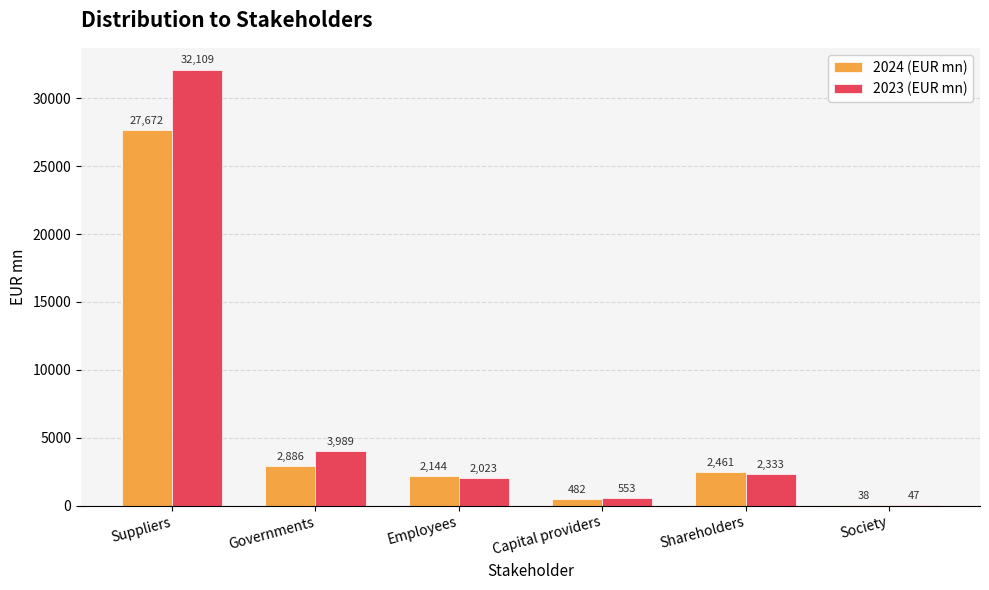

What are all the series names shown in the legend?

2024 (EUR mn), 2023 (EUR mn)